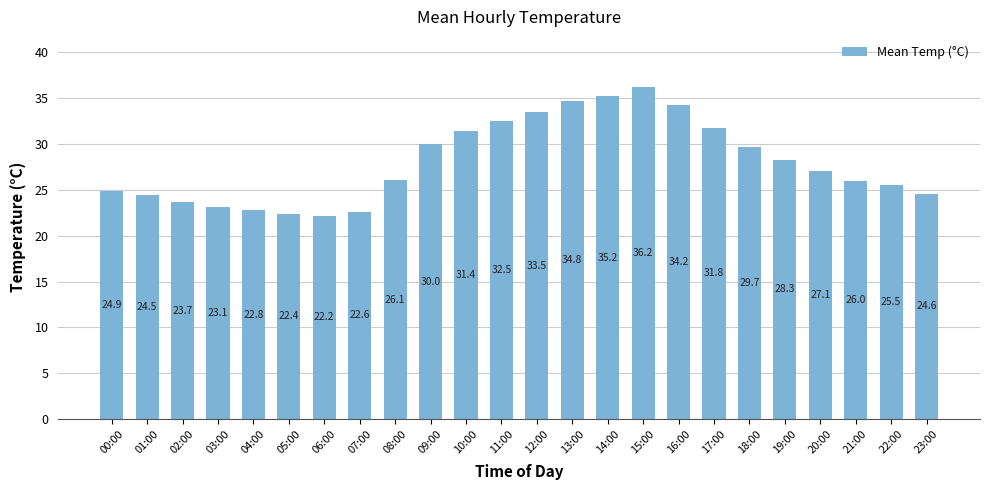

What is the change in value from 17:00 to 18:00?

-2.1